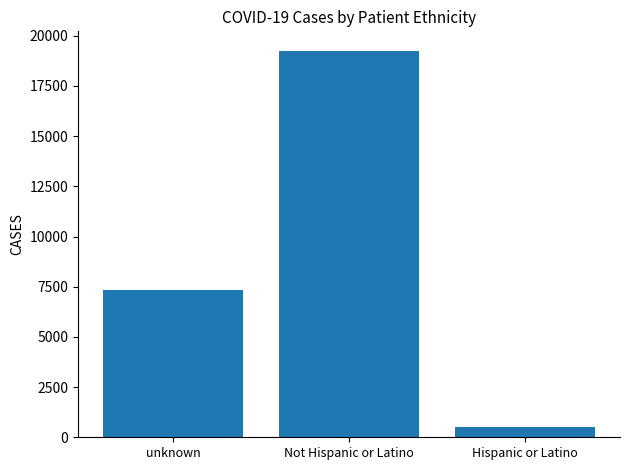

The value at Not Hispanic or Latino is 19259. True or false?

True